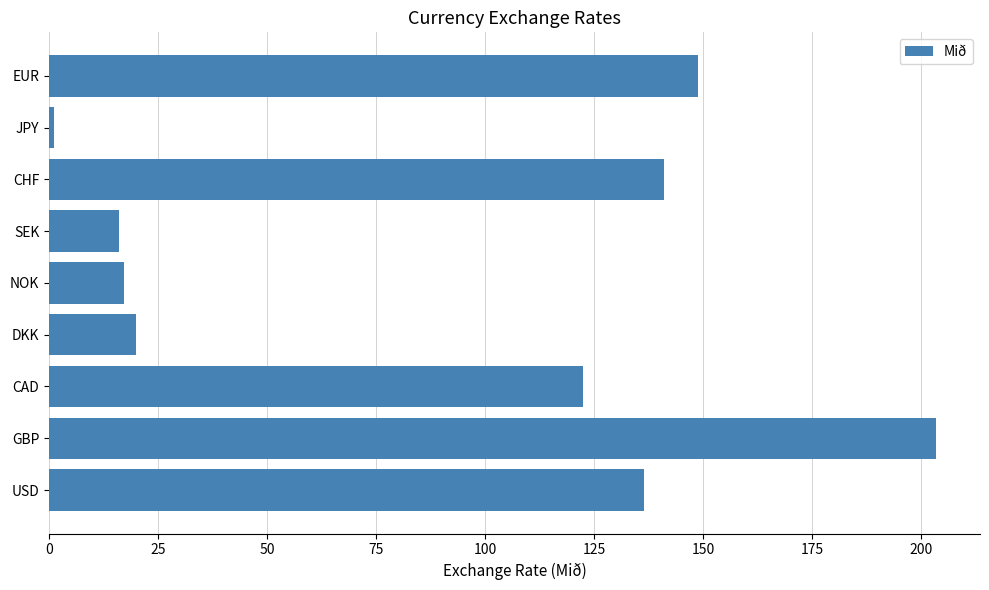

The chart shows a value of 141.0 at CHF. True or false?

True